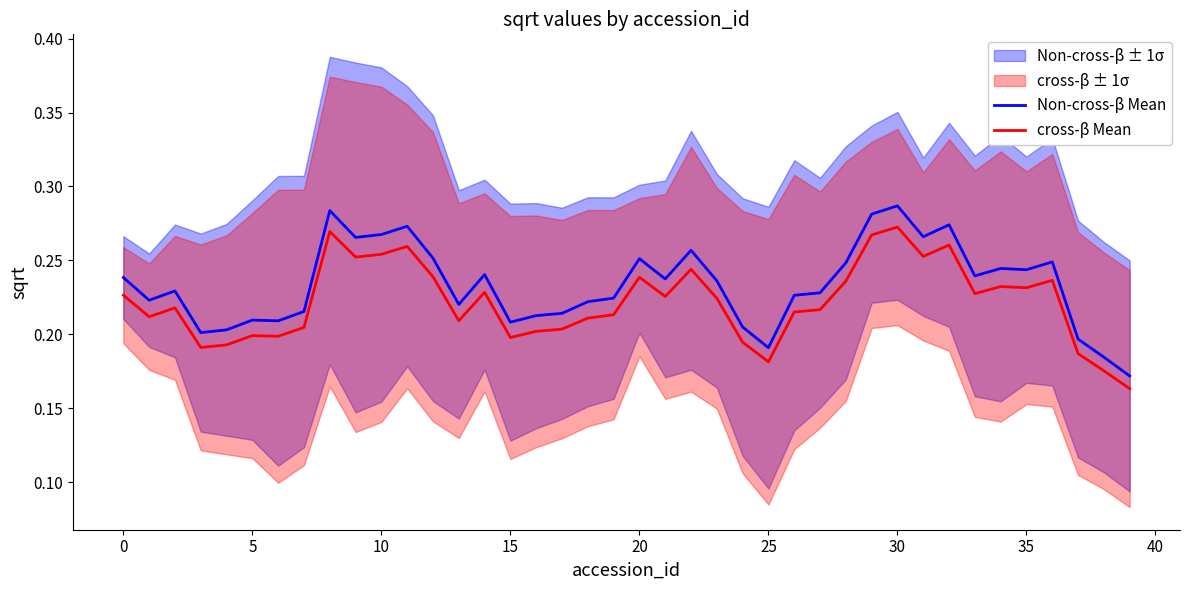

What is the value of the cross-β Mean point at the 32nd from the left?

0.3